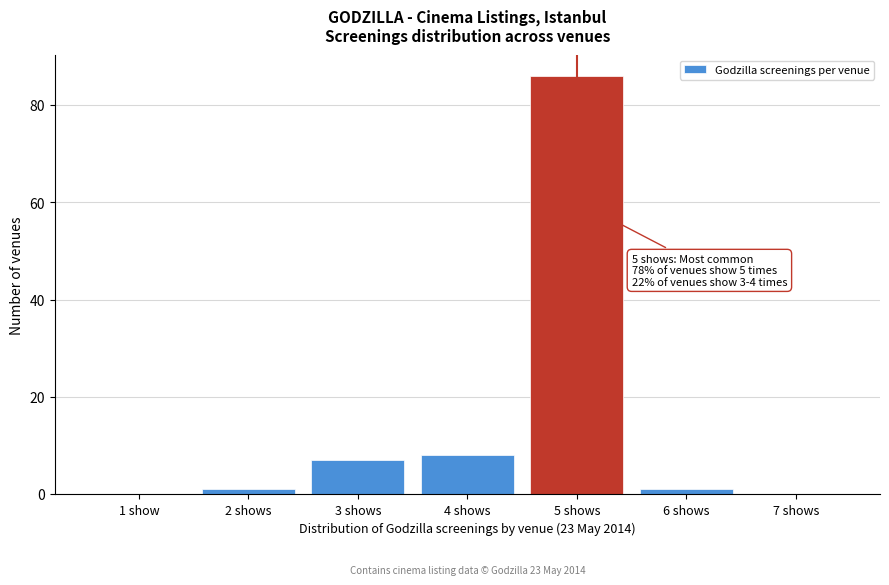

Reading left to right, list all the values displayed in this chart.

1 show=0	2 shows=1	3 shows=7	4 shows=8	5 shows=86	6 shows=1	7 shows=0